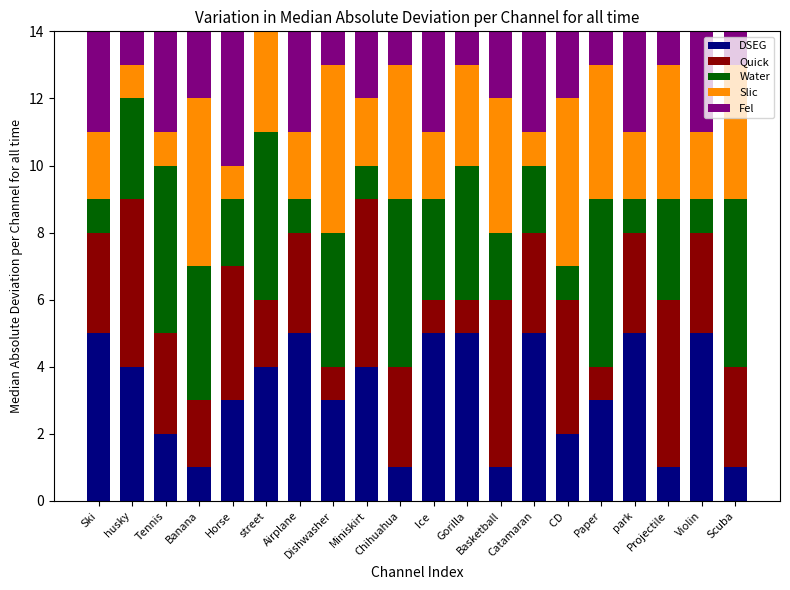

How many values in the Fel series are below 3?

8